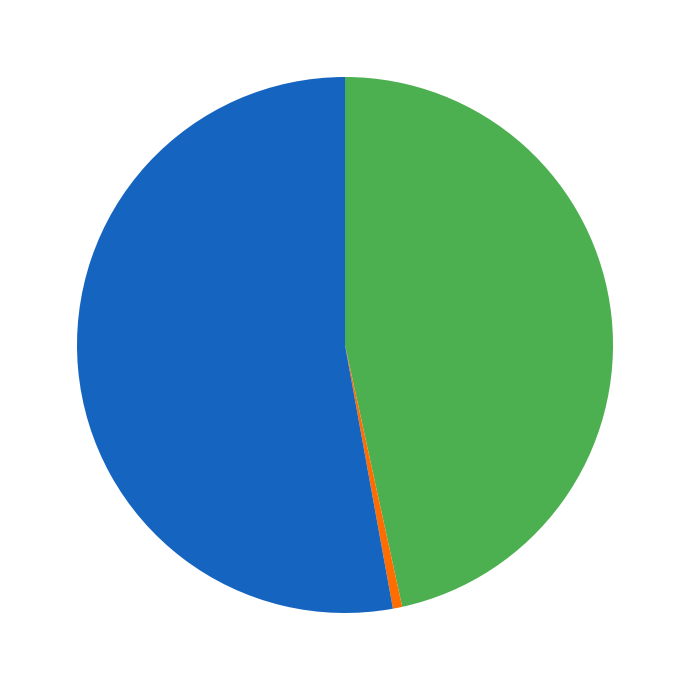

Is there any slice that represents more than half of the pie?

Yes